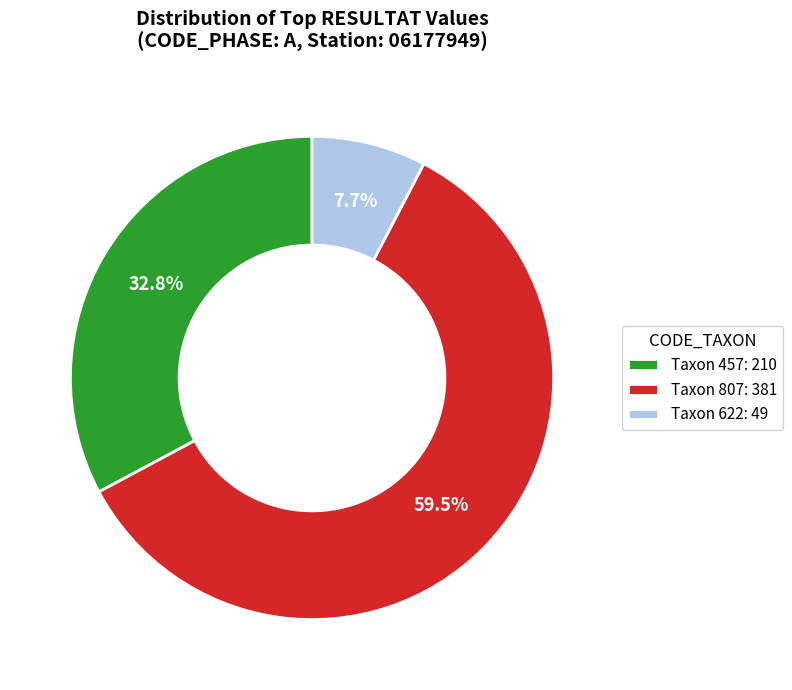

Rank the categories by value from highest to lowest.

Taxon 807: 381, Taxon 457: 210, Taxon 622: 49